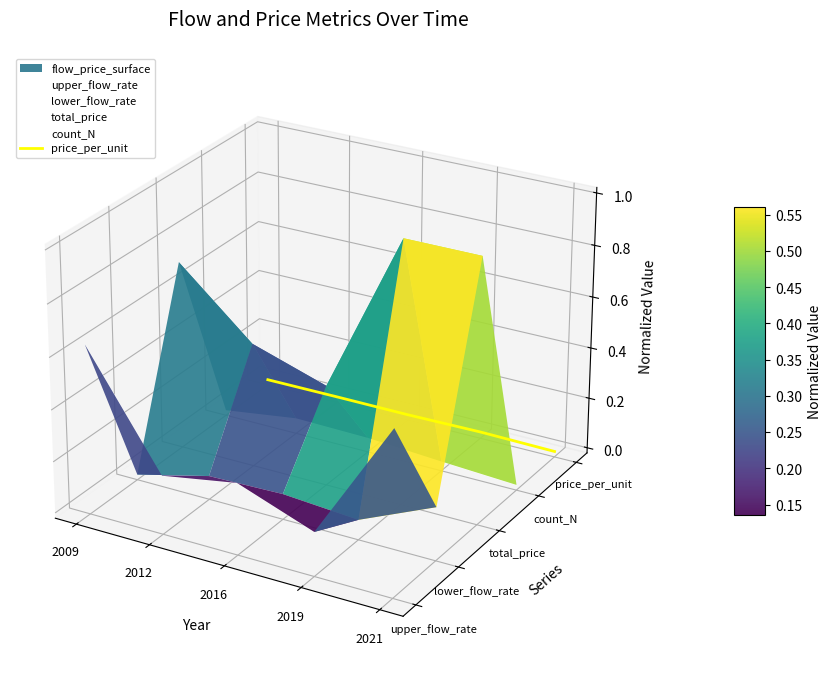

At which label is lower_flow_rate closest to 0?

2009